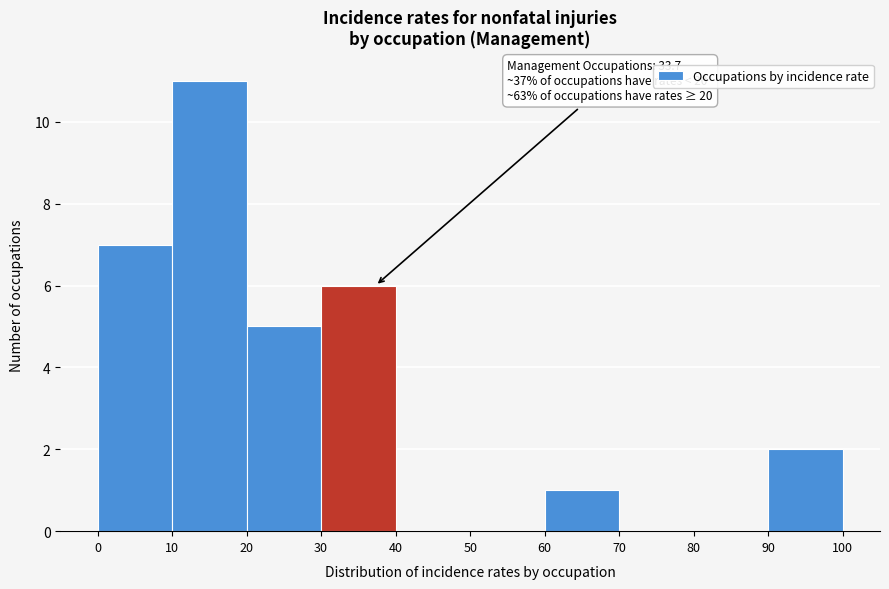

Which range on the x-axis has the tallest bar?

10 to 20